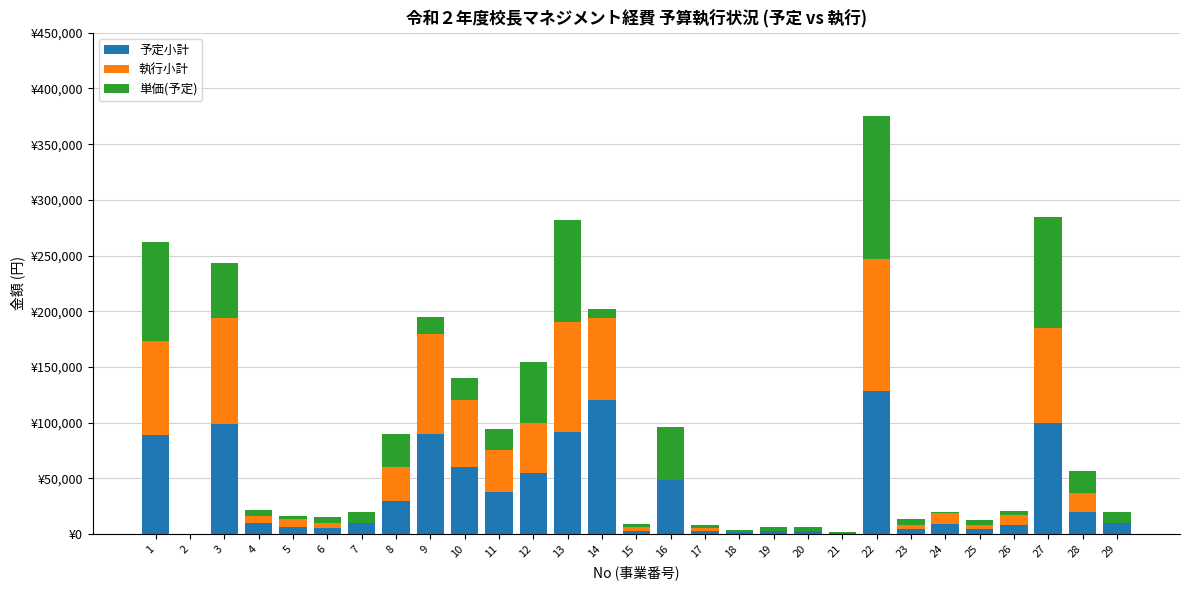

List the series in order of their overall mean, lowest first.

単価(予定), 執行小計, 予定小計